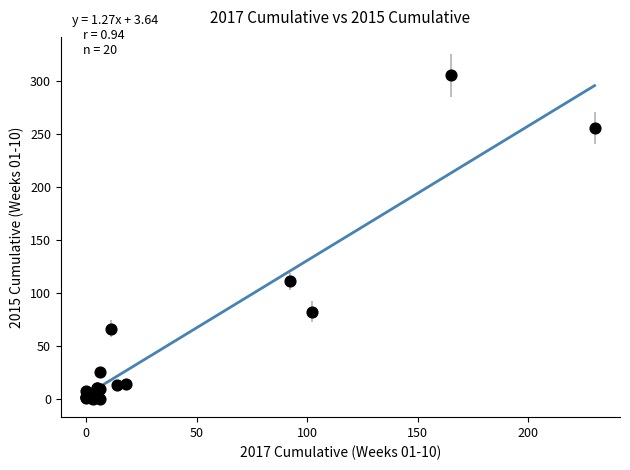

What Y value in the scatter plot is closest to 152?

111